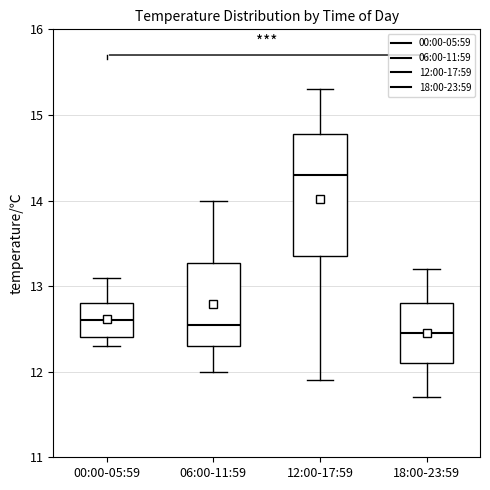

Where is the upper edge of the box for 00:00-05:59 on the y-axis? The values are not printed on the chart, so give them approximately, as read against the axis.

12.8